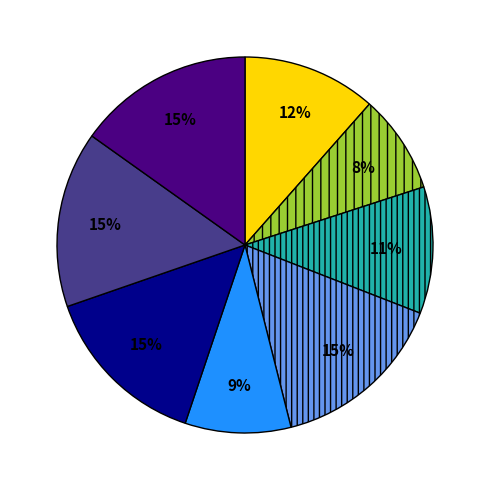

To the nearest percent, what is the difference between the largest and smallest slice percentages?

7%